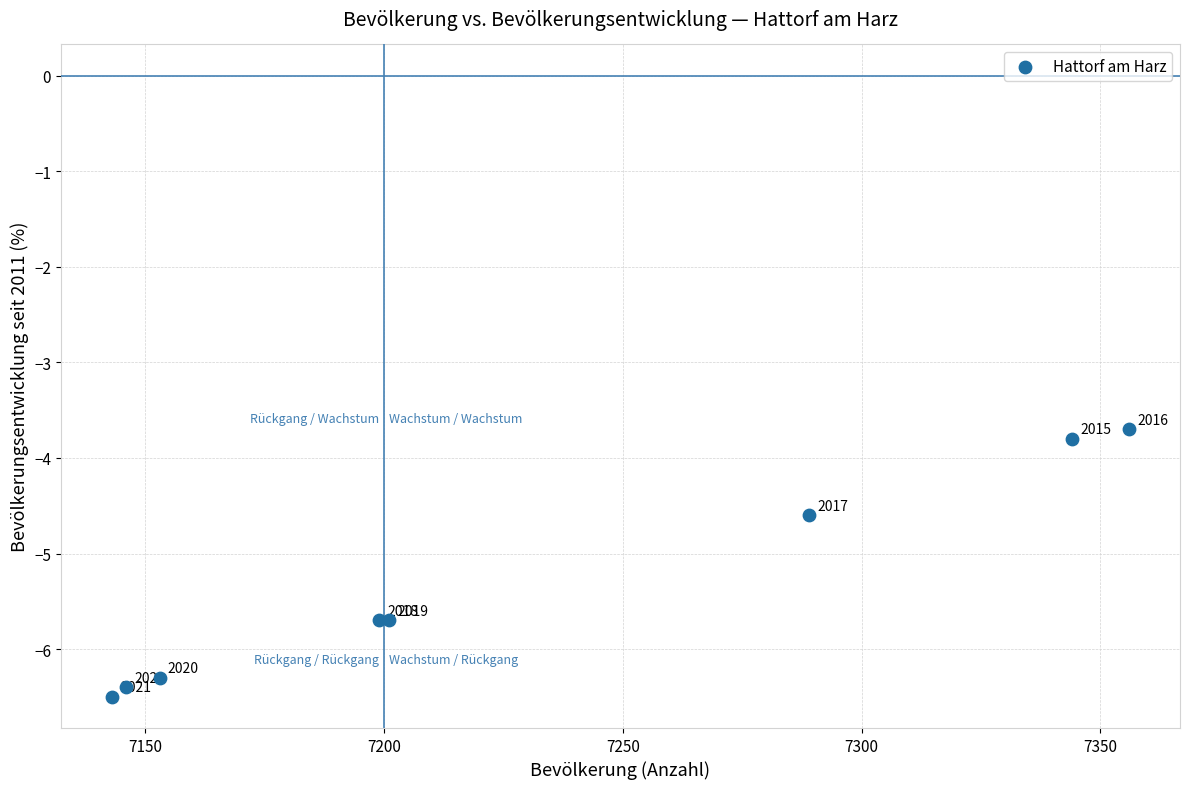

What Y value in the scatter plot is closest to -5?

-4.6